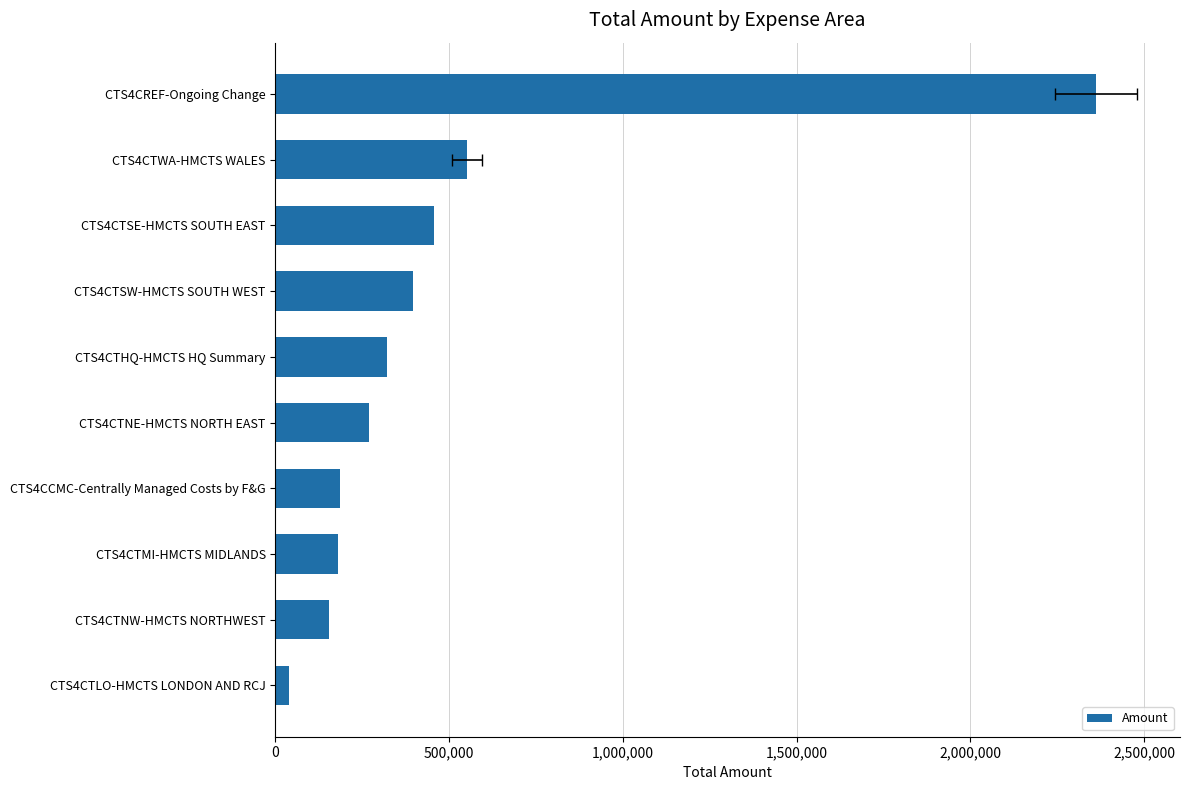

What is the average value?

491675.8